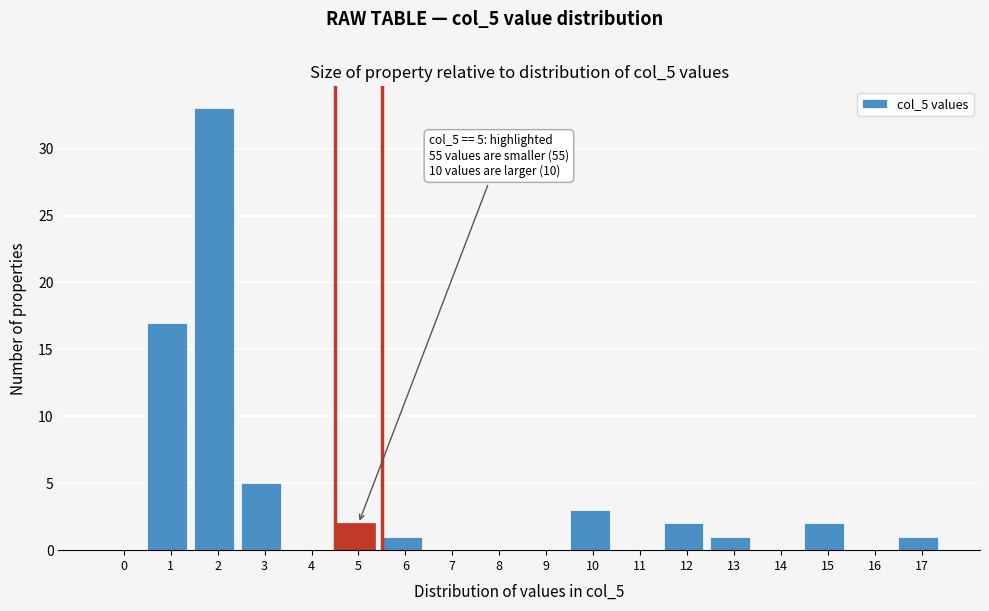

Reading left to right, what are all the values shown in this chart?

0=0	1=17	2=33	3=5	4=0	5=2	6=1	7=0	8=0	9=0	10=3	11=0	12=2	13=1	14=0	15=2	16=0	17=1